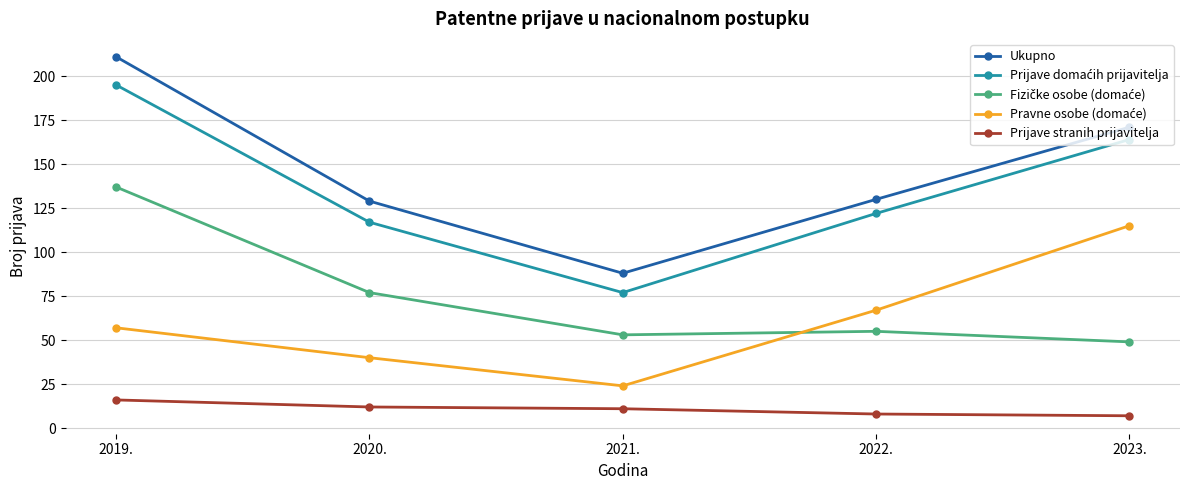

The Ukupno series shows 171 at 2023.. True or false?

True